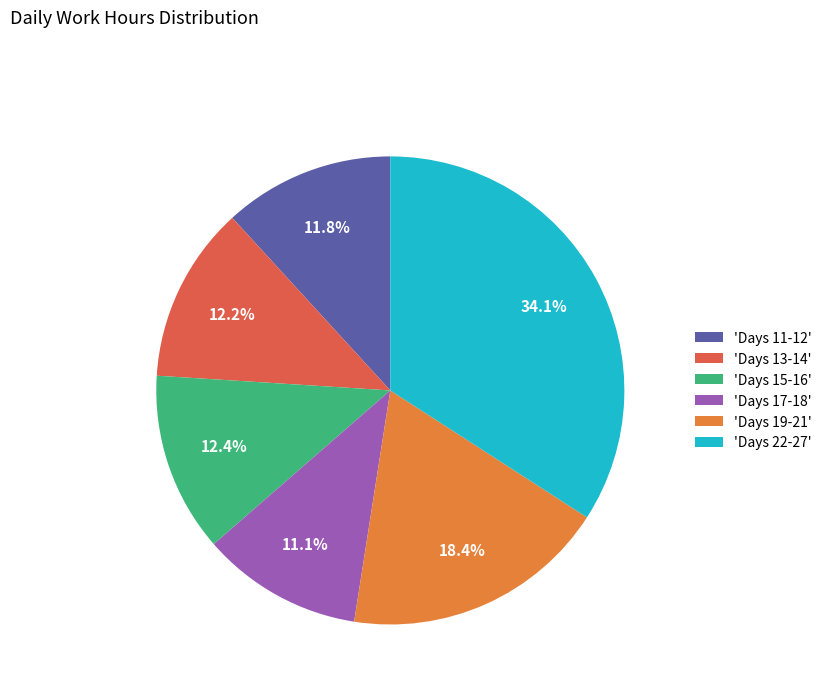

Which has a higher value, 'Days 19-21' or 'Days 17-18'?

'Days 19-21'